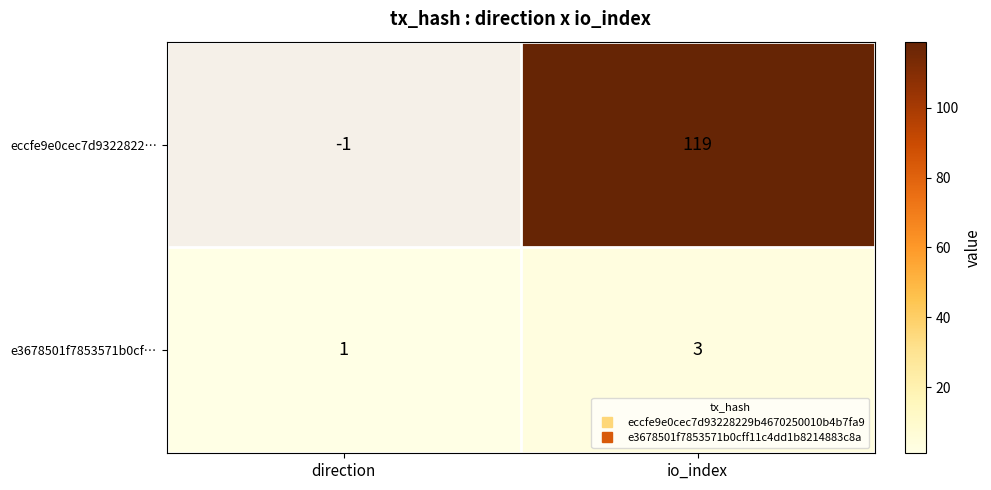

What is the sum of all e3678501f7853571b0cf… values?

4.0